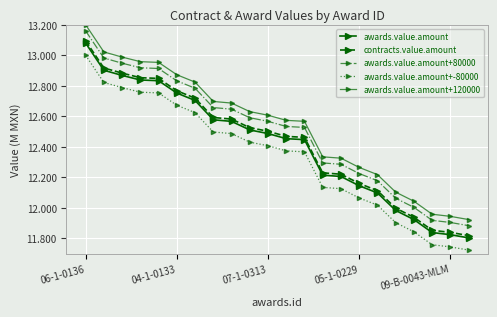

Reading left to right, list all the values displayed in this chart.

awards.value.amount: 13080410	12902100	12868385	12838359	12833632	12752782	12704369	12577694	12567149	12511158	12487429	12453913	12447560	12214890	12206156	12145500	12098522	11983751	11923989	11838975	11824907	11804025
contracts.value.amount: 13095410	12917100	12883385	12853359	12848632	12767782	12719369	12592694	12582149	12526158	12502429	12468913	12462560	12229890	12221156	12160500	12113522	11998751	11938989	11853975	11839907	11819025
awards.value.amount+80000: 13160410	12982100	12948385	12918359	12913632	12832782	12784369	12657694	12647149	12591158	12567429	12533913	12527560	12294890	12286156	12225500	12178522	12063751	12003989	11918975	11904907	11884025
awards.value.amount+-80000: 13000410	12822100	12788385	12758359	12753632	12672782	12624369	12497694	12487149	12431158	12407429	12373913	12367560	12134890	12126156	12065500	12018522	11903751	11843989	11758975	11744907	11724025
awards.value.amount+120000: 13200410	13022100	12988385	12958359	12953632	12872782	12824369	12697694	12687149	12631158	12607429	12573913	12567560	12334890	12326156	12265500	12218522	12103751	12043989	11958975	11944907	11924025